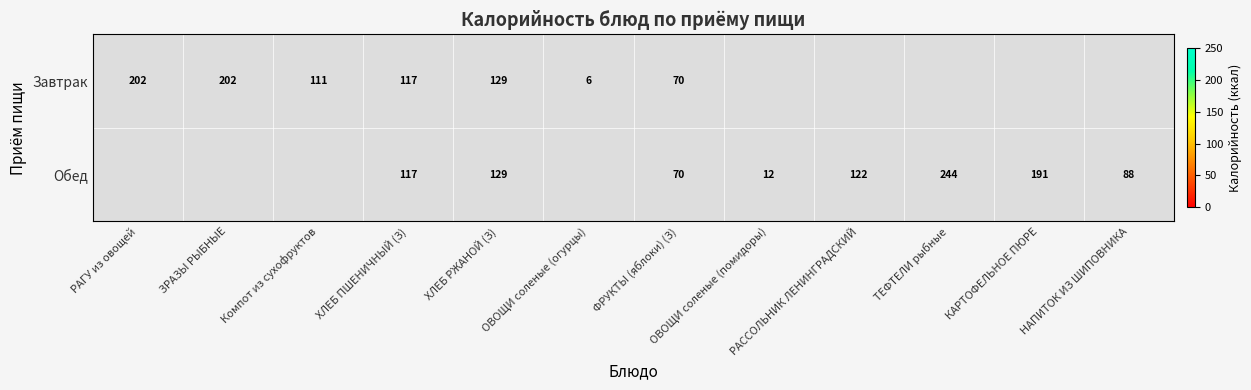

Which category has the highest value across all series?

ТЕФТЕЛИ рыбные